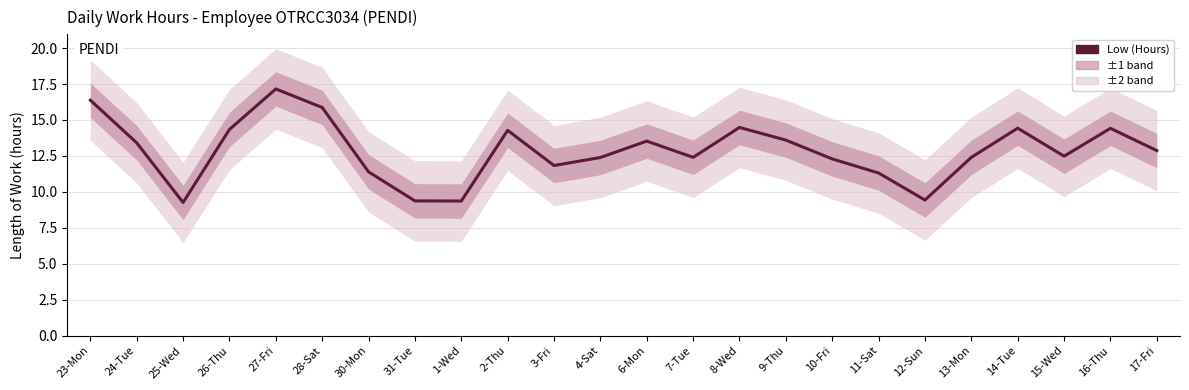

Where is the first local maximum?

27-Fri